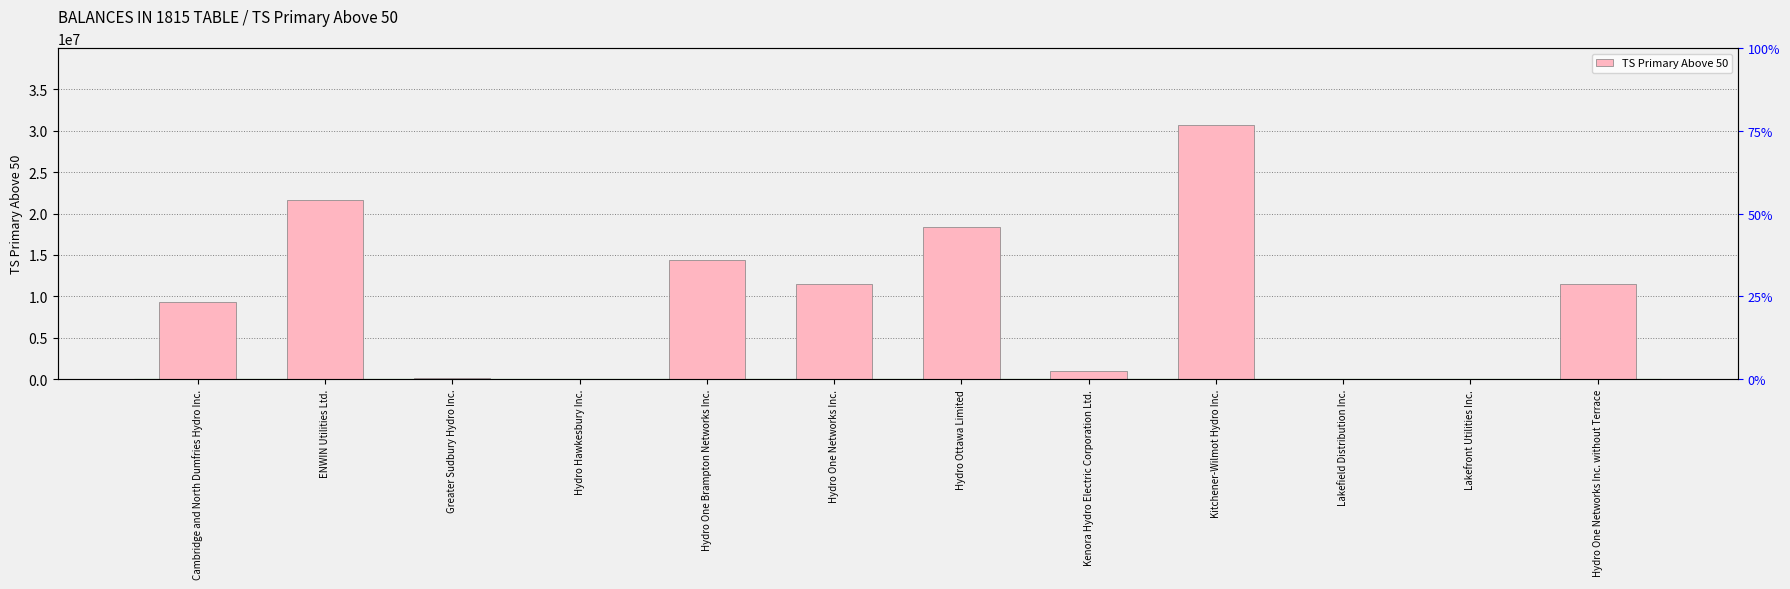

What is the value of the 3rd bar from the left?

101567.1